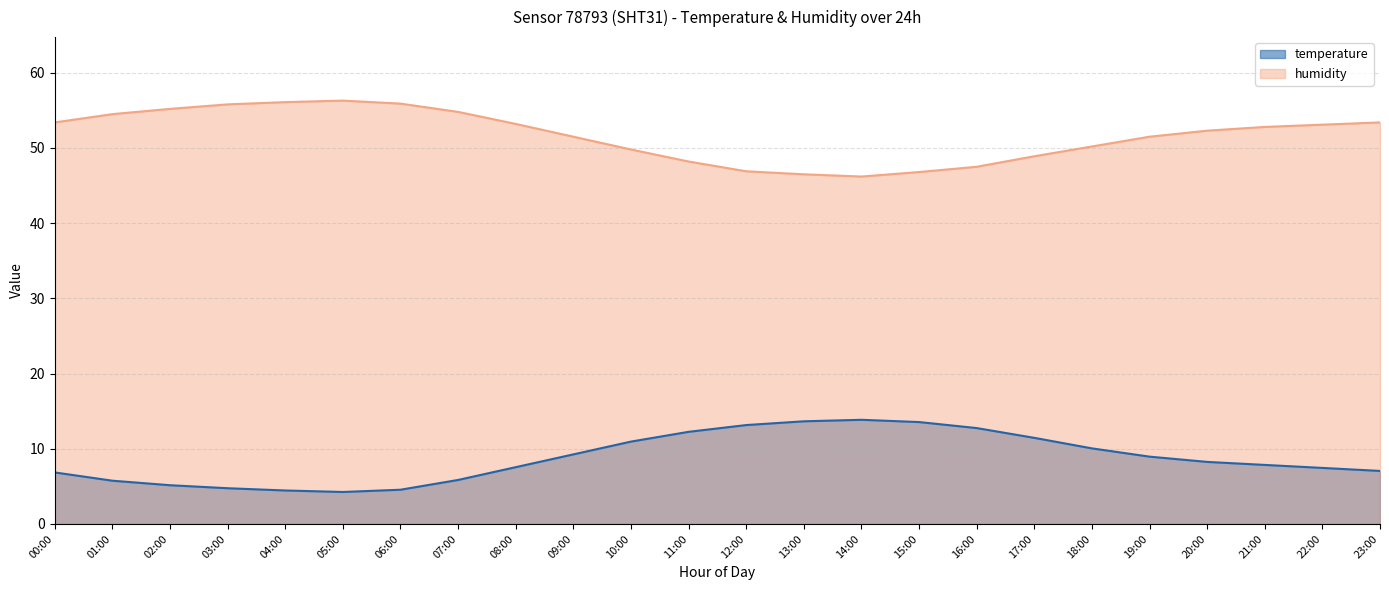

Reading left to right, list all the values displayed in this chart.

temperature: 00:00=6.8	01:00=5.8	02:00=5.2	03:00=4.8	04:00=4.5	05:00=4.2	06:00=4.5	07:00=5.8	08:00=7.5	09:00=9.2	10:00=10.9	11:00=12.2	12:00=13.2	13:00=13.7	14:00=13.8	15:00=13.6	16:00=12.8	17:00=11.4	18:00=10.1	19:00=8.9	20:00=8.2	21:00=7.8	22:00=7.5	23:00=7.0
humidity: 00:00=53.4	01:00=54.5	02:00=55.2	03:00=55.8	04:00=56.1	05:00=56.3	06:00=55.9	07:00=54.8	08:00=53.2	09:00=51.5	10:00=49.8	11:00=48.2	12:00=46.9	13:00=46.5	14:00=46.2	15:00=46.8	16:00=47.5	17:00=48.9	18:00=50.2	19:00=51.5	20:00=52.3	21:00=52.8	22:00=53.1	23:00=53.4